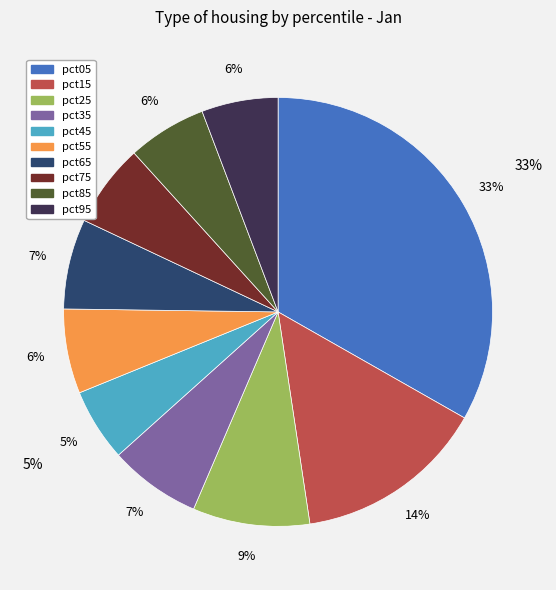

Does pct65 represent more than half of the total?

No